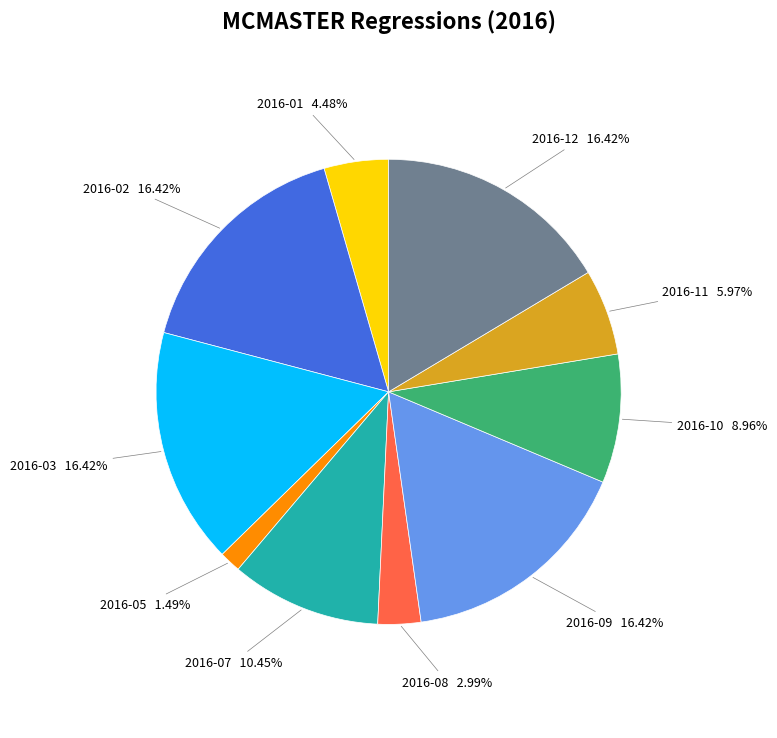

How many slices are in this pie chart?

10